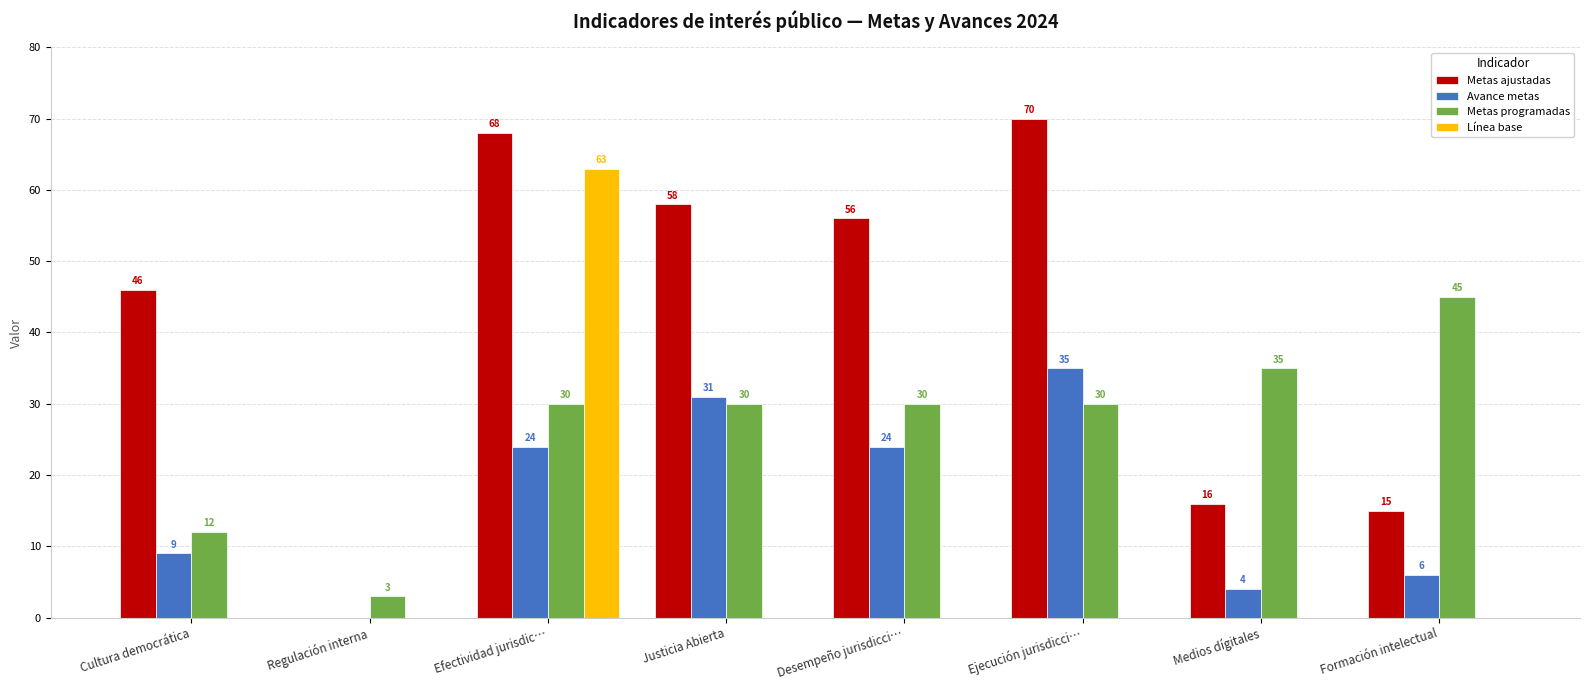

True or false: Avance metas has a value of 35 at Ejecución jurisdicci….

True